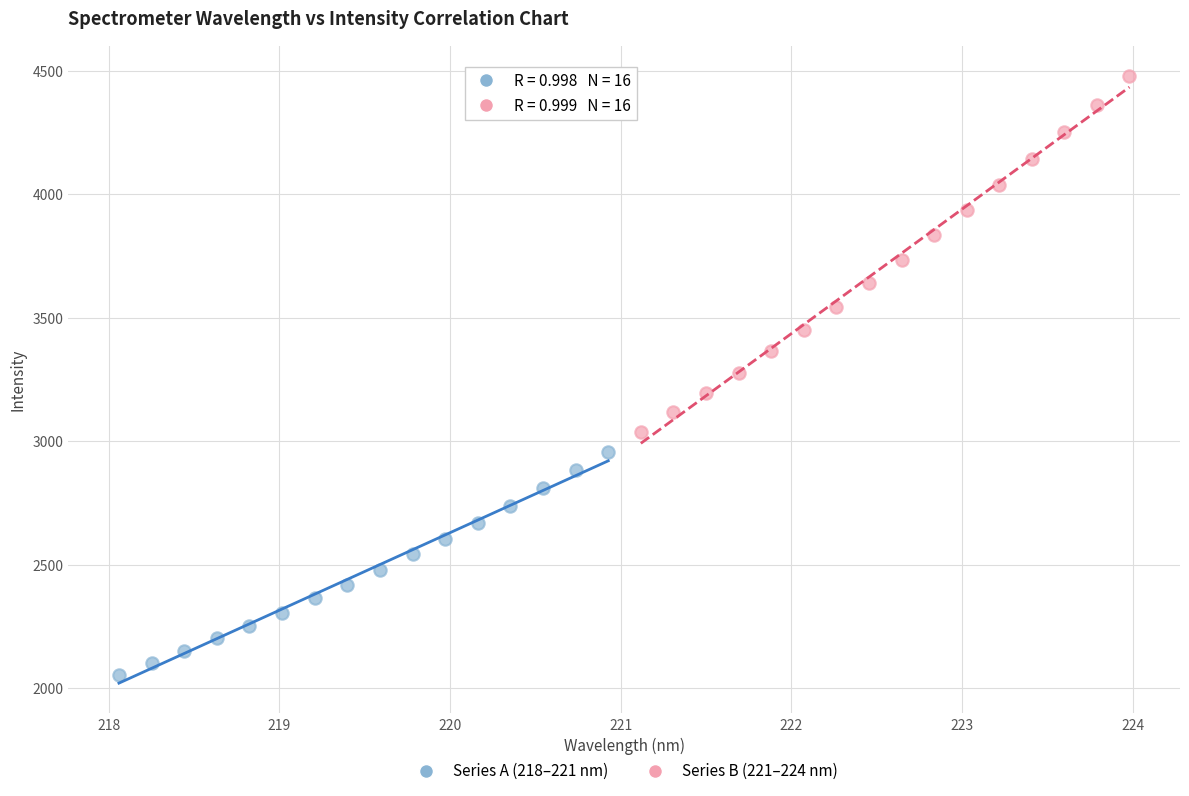

What are all the series names shown in the legend?

Series A (218–221 nm), Series B (221–224 nm)